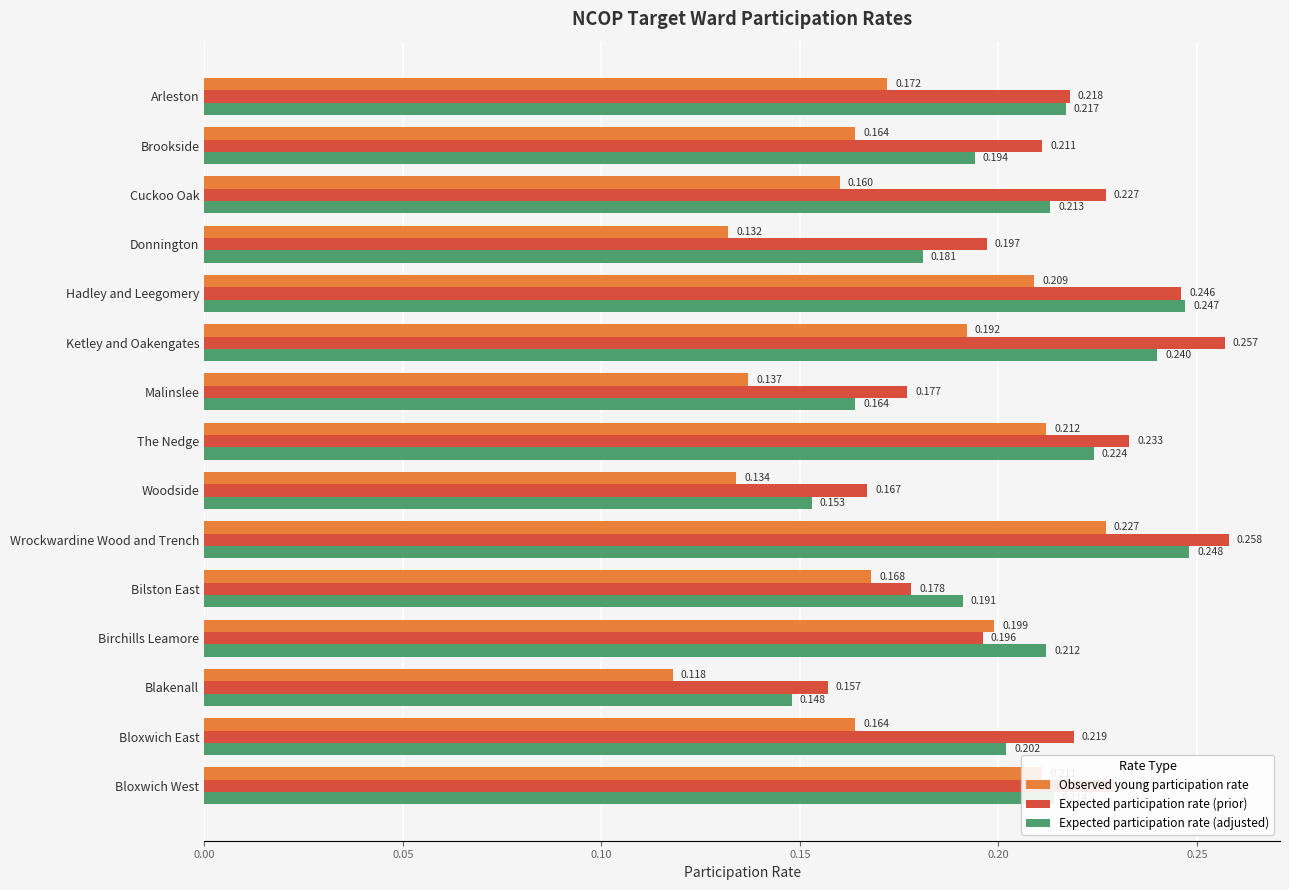

List the series in order of their overall mean, highest first.

Expected participation rate (prior), Expected participation rate (adjusted), Observed young participation rate